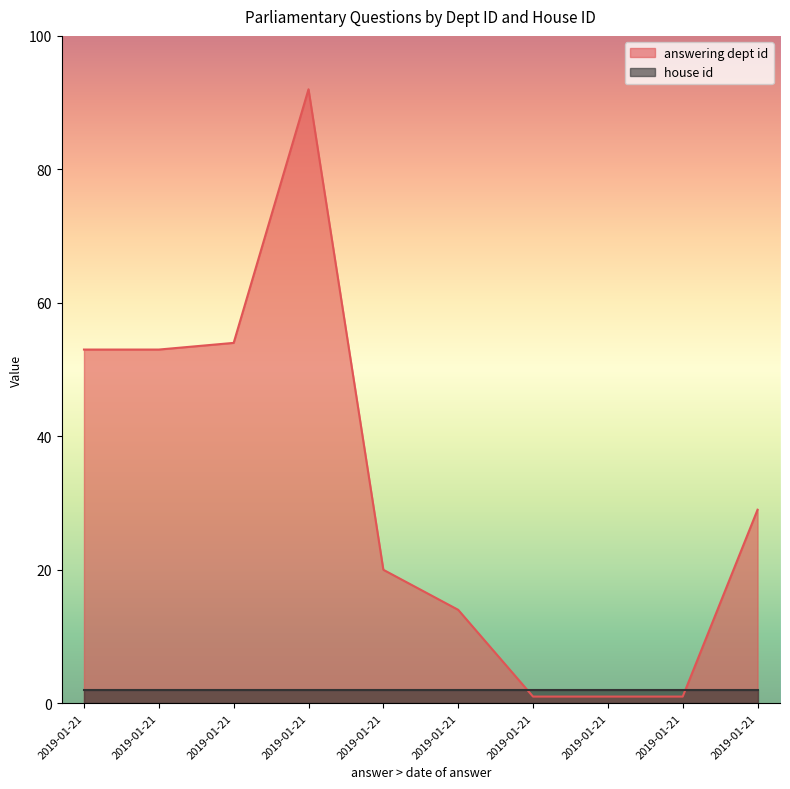

What is the smallest value displayed?

1